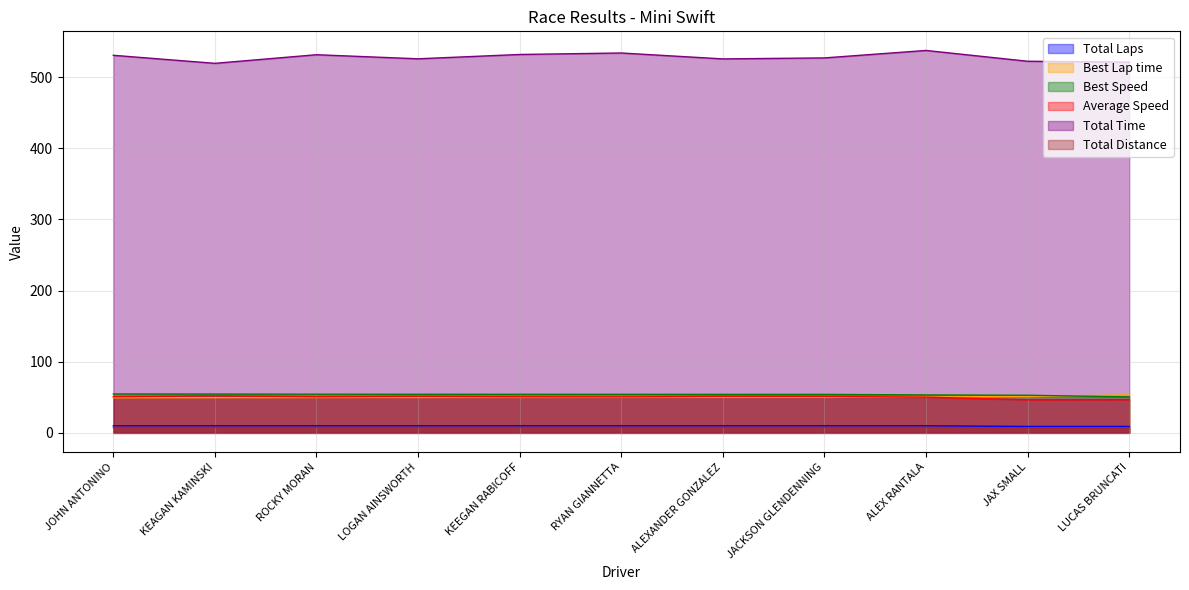

Reading left to right, transcribe all the data shown in this chart.

Total Laps: 10.0	10.0	10.0	10.0	10.0	10.0	10.0	10.0	10.0	9.0	9.0
Best Lap time: 49.4	49.5	49.7	49.8	49.8	49.8	49.9	49.9	50.6	51.1	53.4
Best Speed: 54.7	54.6	54.4	54.3	54.2	54.2	54.1	54.1	53.3	52.9	50.6
Average Speed: 50.9	52.0	50.8	51.3	50.8	50.6	51.4	51.2	50.2	46.5	46.6
Total Time: 530.8	519.5	531.6	525.8	531.9	534.0	525.7	527.1	537.6	522.4	521.1
Total Distance: 7.5	7.5	7.5	7.5	7.5	7.5	7.5	7.5	7.5	6.8	6.8